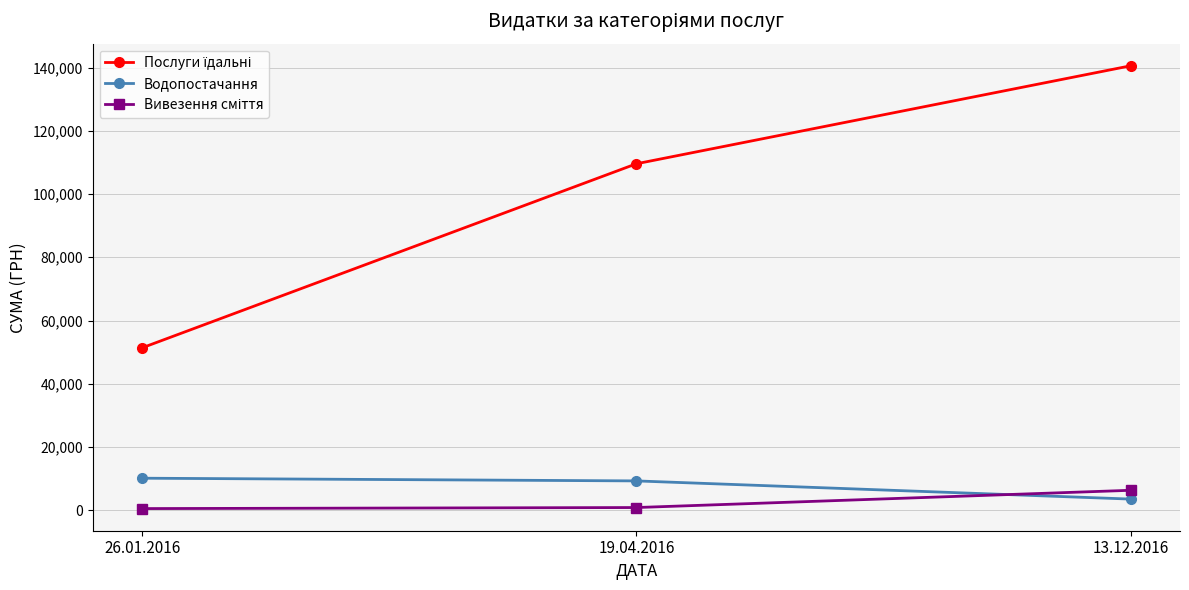

What is the maximum value shown in the chart?

140539.1